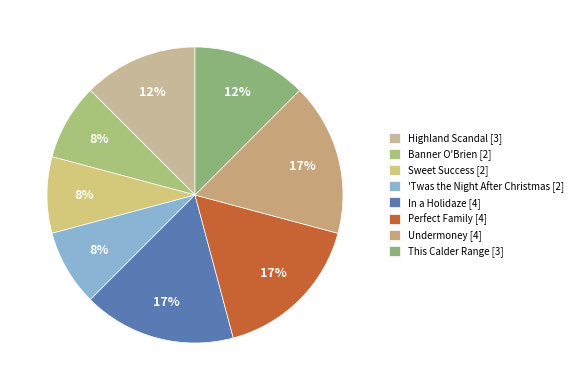

How many slices are in this pie chart?

8